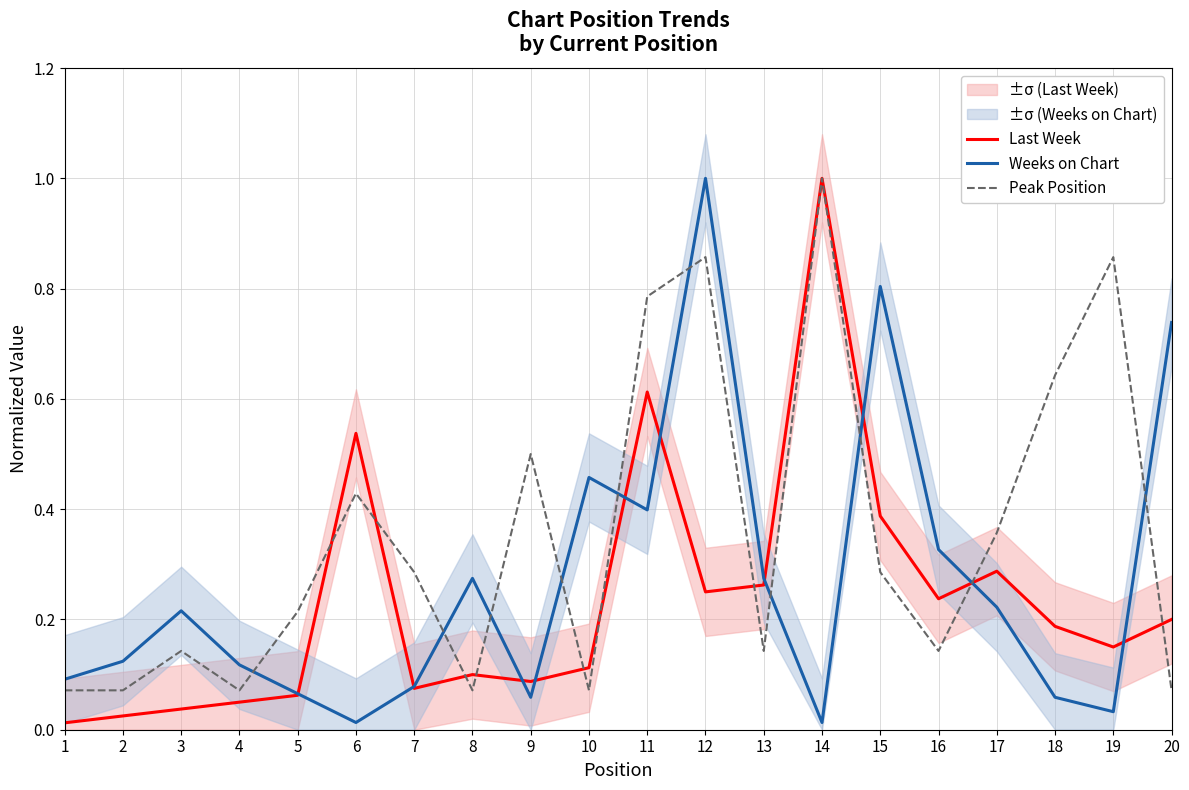

True or false: Weeks on Chart has more than 1 interior local peaks.

True